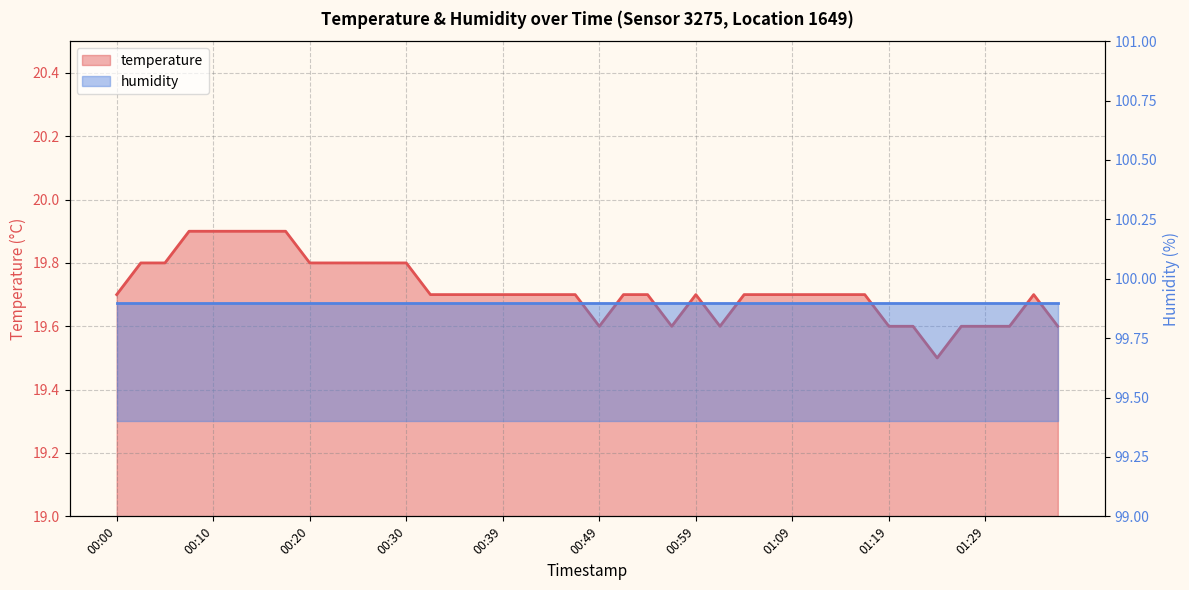

List the labels in order of value, smallest first.

01:24, 00:49, 00:57, 01:02, 01:19, 01:21, 01:26, 01:29, 01:31, 01:36, 00:00, 00:32, 00:34, 00:37, 00:39, 00:42, 00:44, 00:47, 00:52, 00:54, 00:59, 01:04, 01:06, 01:09, 01:11, 01:14, 01:16, 01:34, 00:03, 00:05, 00:20, 00:22, 00:25, 00:27, 00:30, 00:07, 00:10, 00:12, 00:15, 00:17